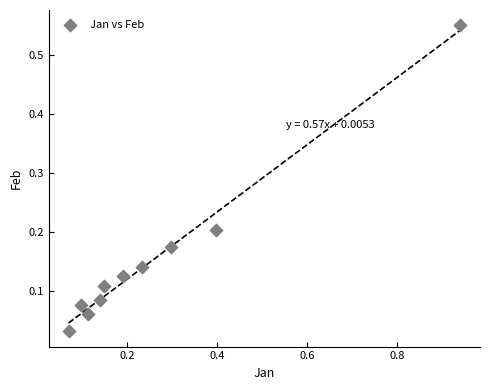

What is the average X value?

0.3